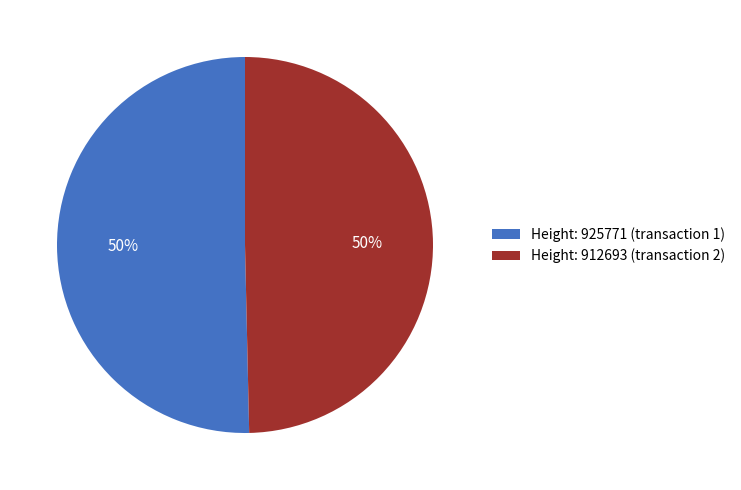

Is the sum of Height: 912693 and Height: 925771 greater than half?

Yes